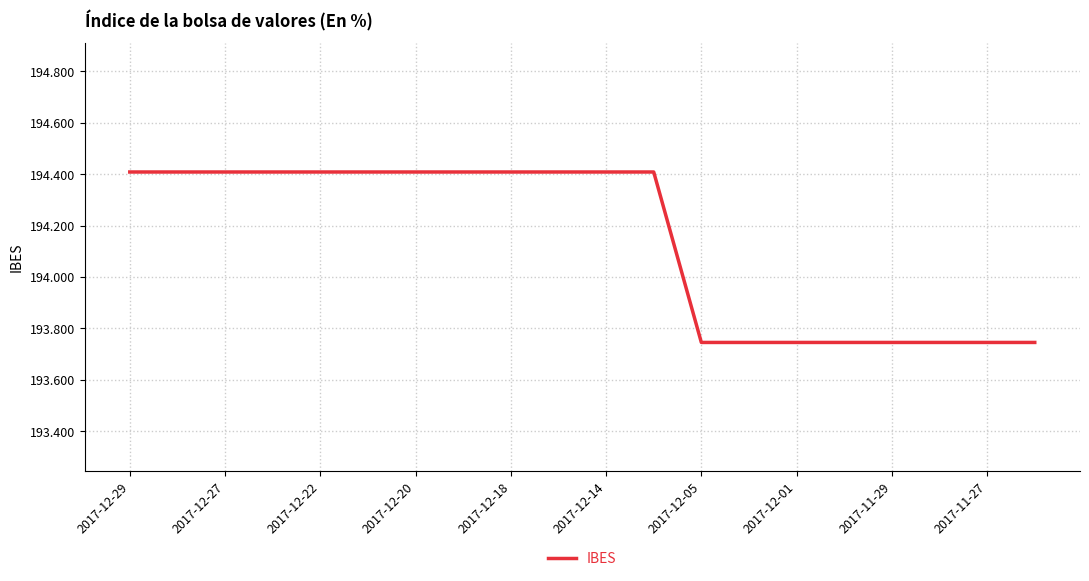

What is the maximum value shown in the chart?

194.4